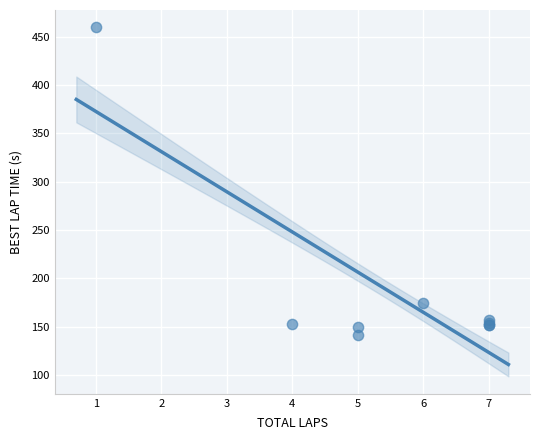

What Y value in the scatter plot is closest to 300?

174.5